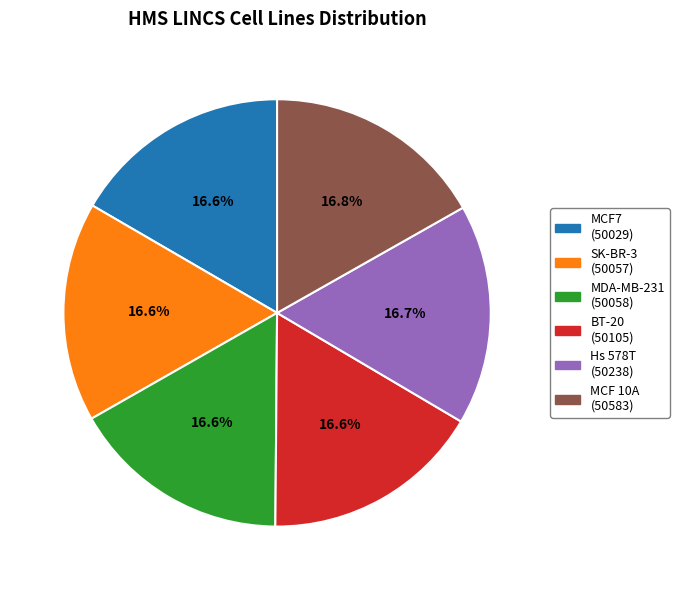

Approximately how many times larger is the value at Hs 578T compared to MDA-MB-231?

1.0